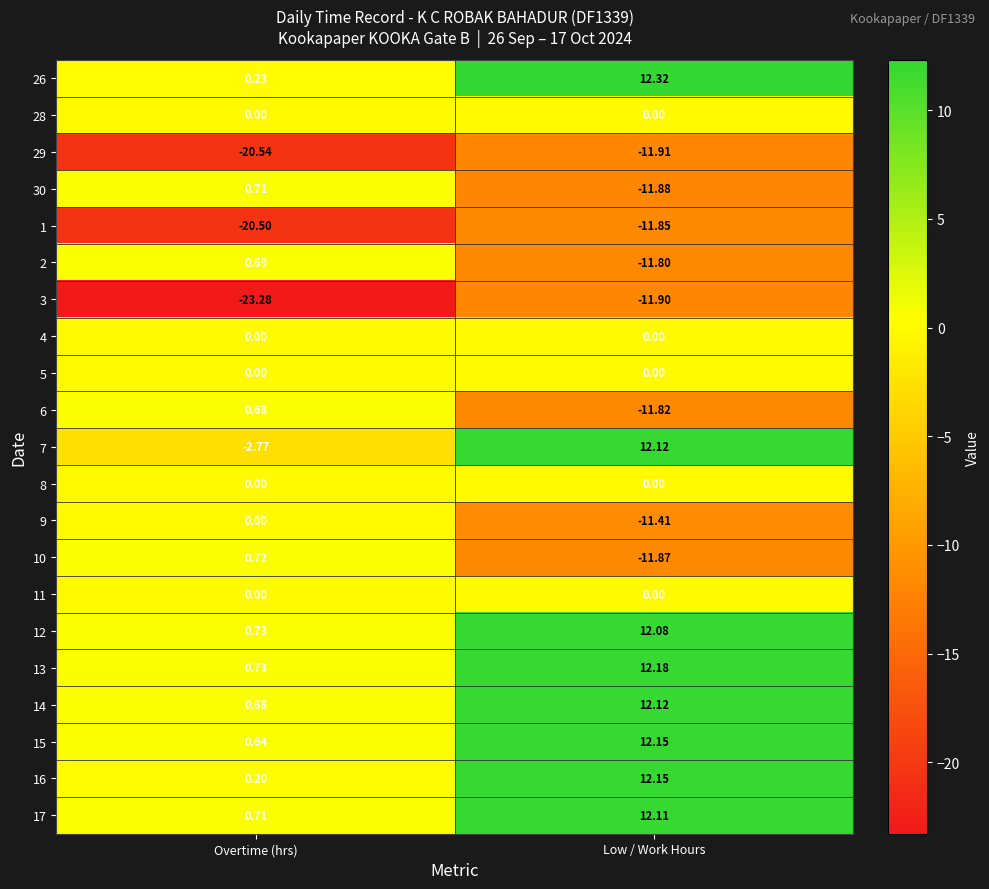

Which series has the widest spread of values?

7